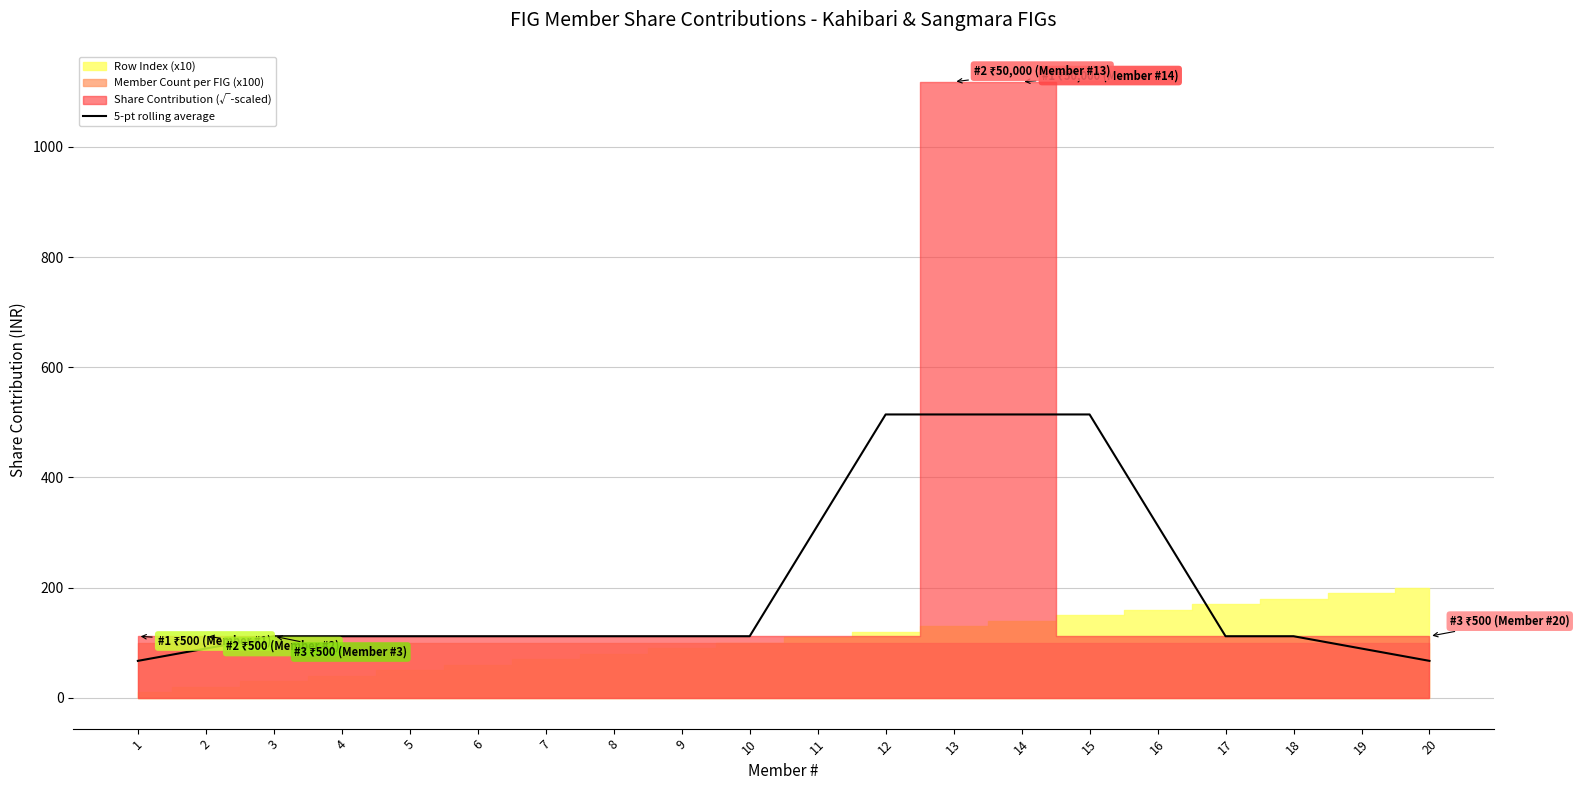

Where is the data nearest to the value 290?

11